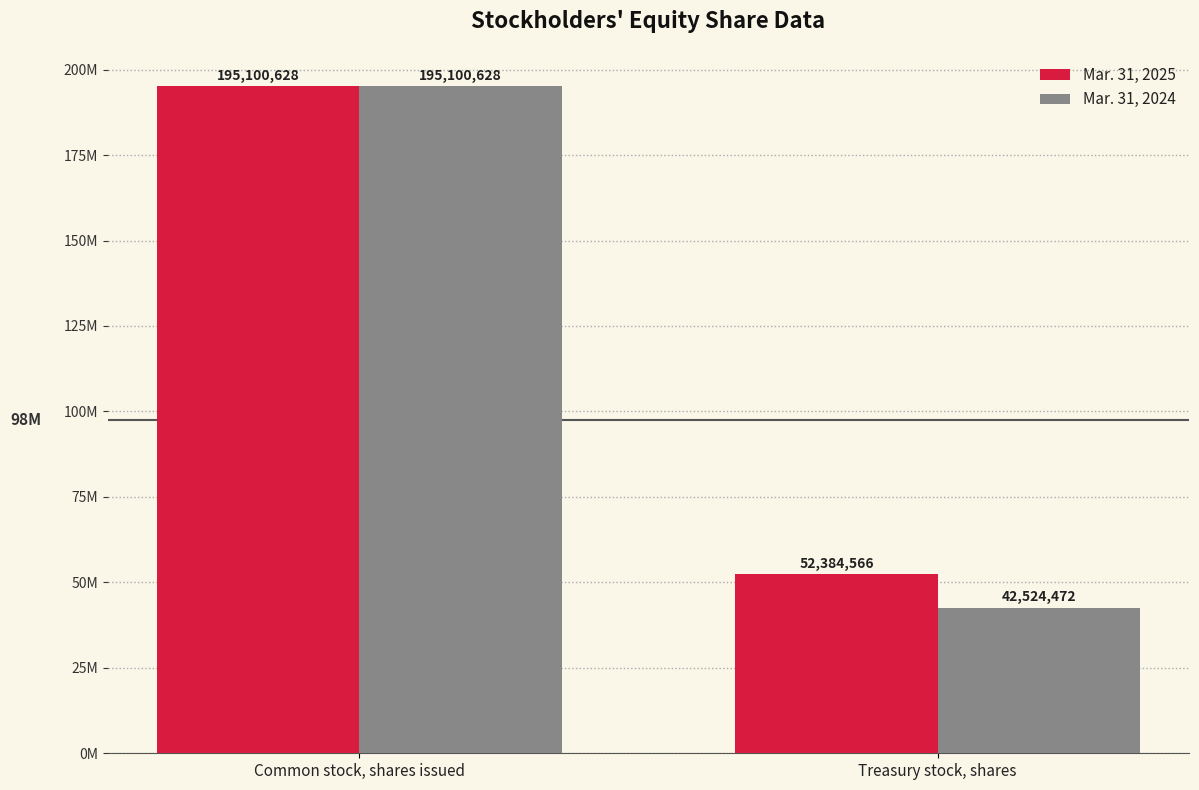

At which label does Mar. 31, 2025 reach its minimum?

Treasury stock, shares